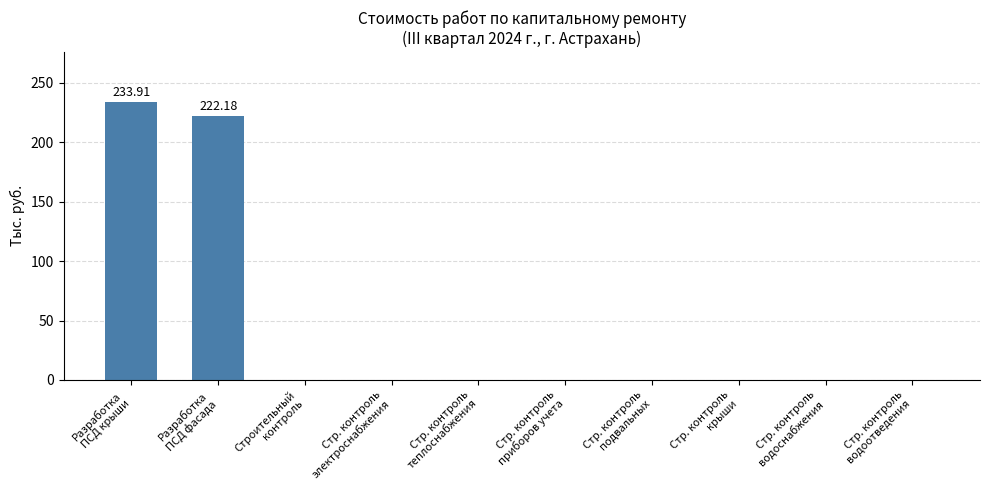

Are the bars horizontal?

No